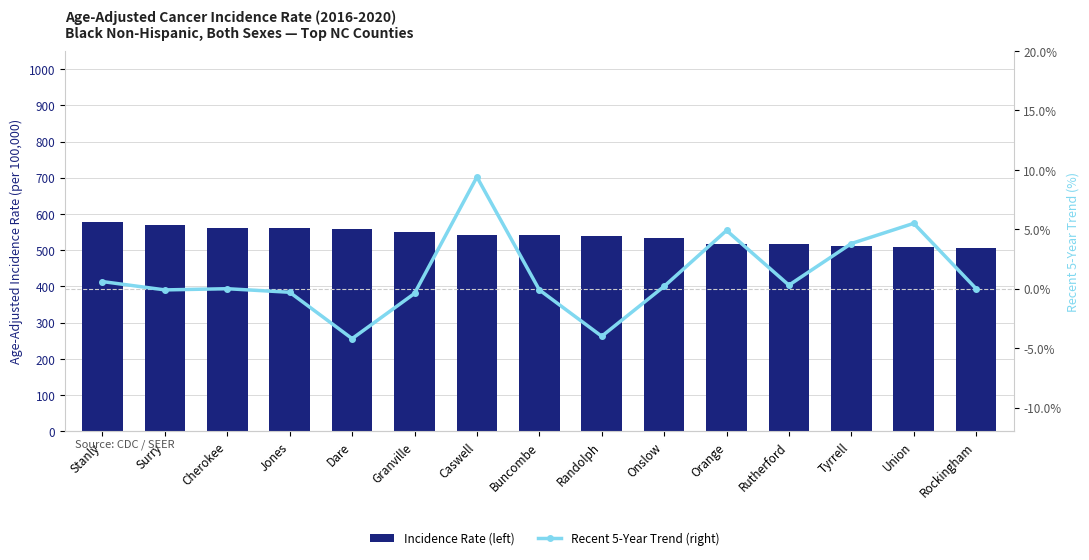

List the series in order of their peak value, highest first.

Incidence Rate (left), Recent 5-Year Trend (right)